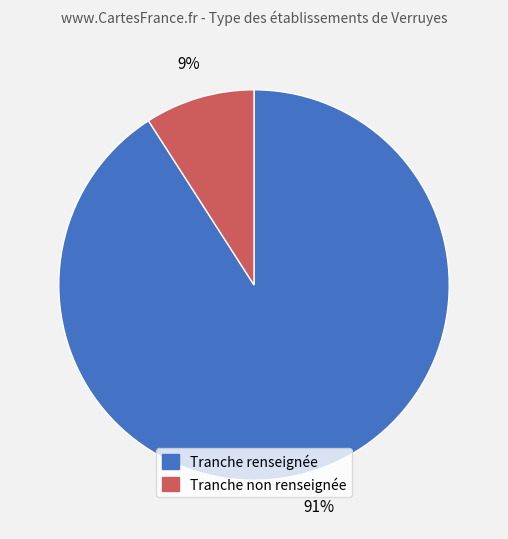

Does any single category account for the majority?

Yes